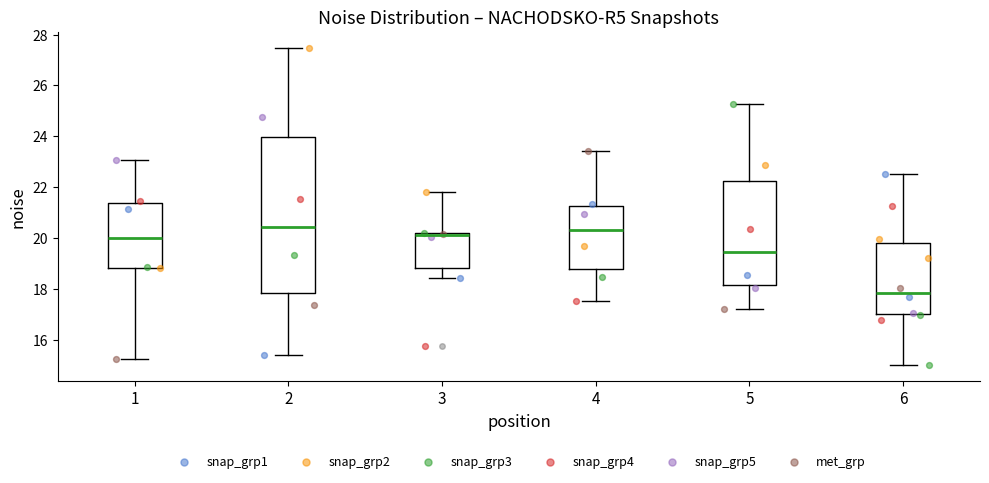

Reading left to right, transcribe this box plot: for each box, give where its median line is, the range the box spans, and where its two whiskers end, as read against the y-axis. The values are not printed on the chart, so give them approximately, as read against the axis.

1: median 20.0, box 18.8 to 21.4, whiskers 15.2 to 23.0
2: median 20.4, box 17.8 to 24.0, whiskers 15.4 to 27.4
3: median 20.2 (just below the box's upper edge), box 18.8 to 20.2, whiskers 18.4 to 21.8
4: median 20.4, box 18.8 to 21.2, whiskers 17.6 to 23.4
5: median 19.4, box 18.2 to 22.2, whiskers 17.2 to 25.2
6: median 17.8, box 17.0 to 19.8, whiskers 15.0 to 22.6